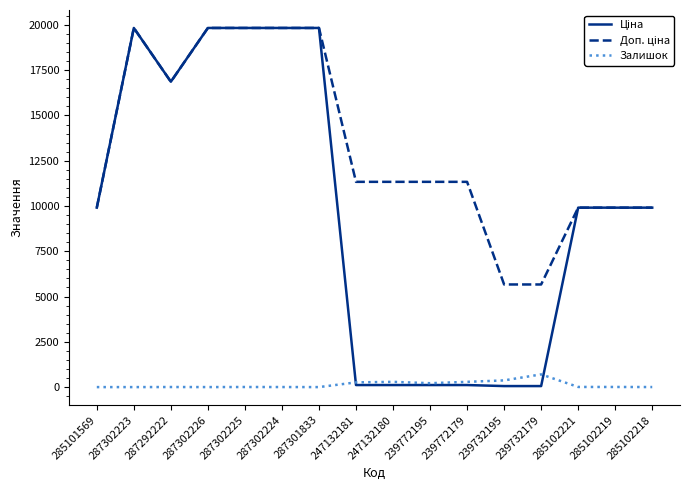

What is the total value across all series at 287301833?

39662.1